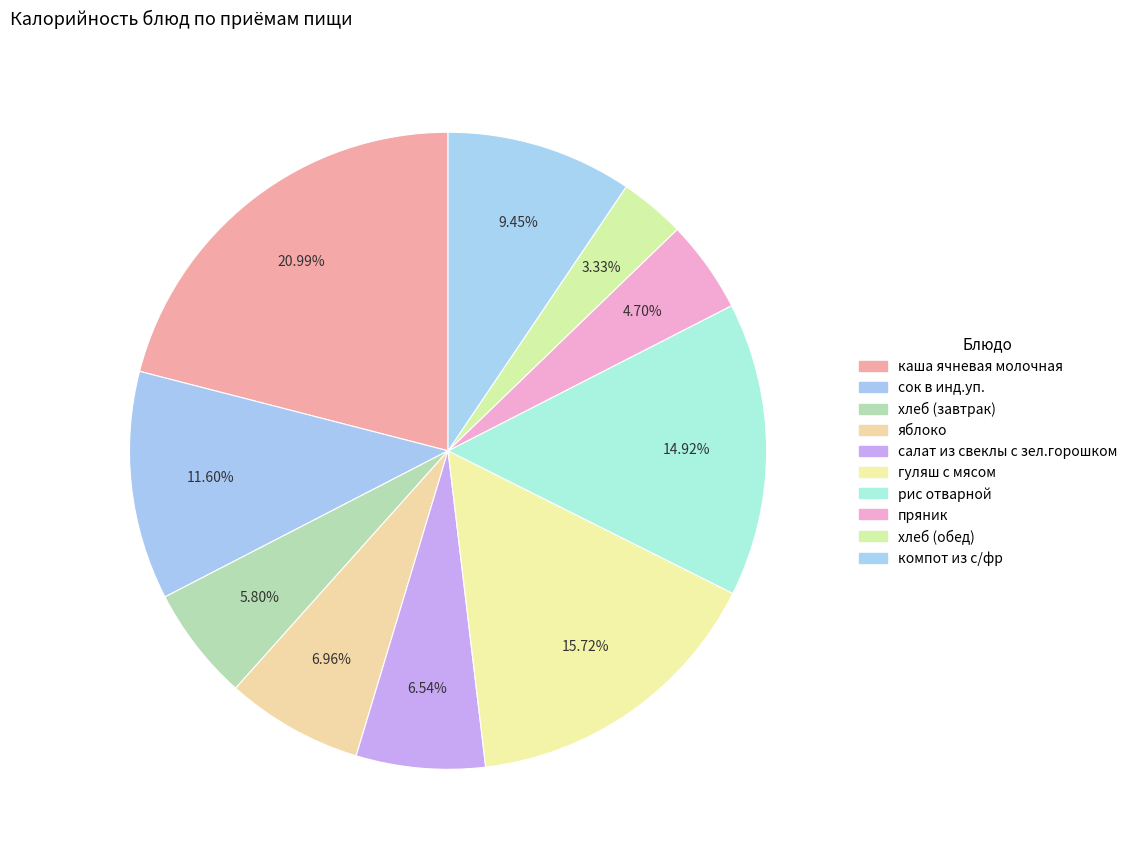

Is there any slice that represents more than half of the pie?

No